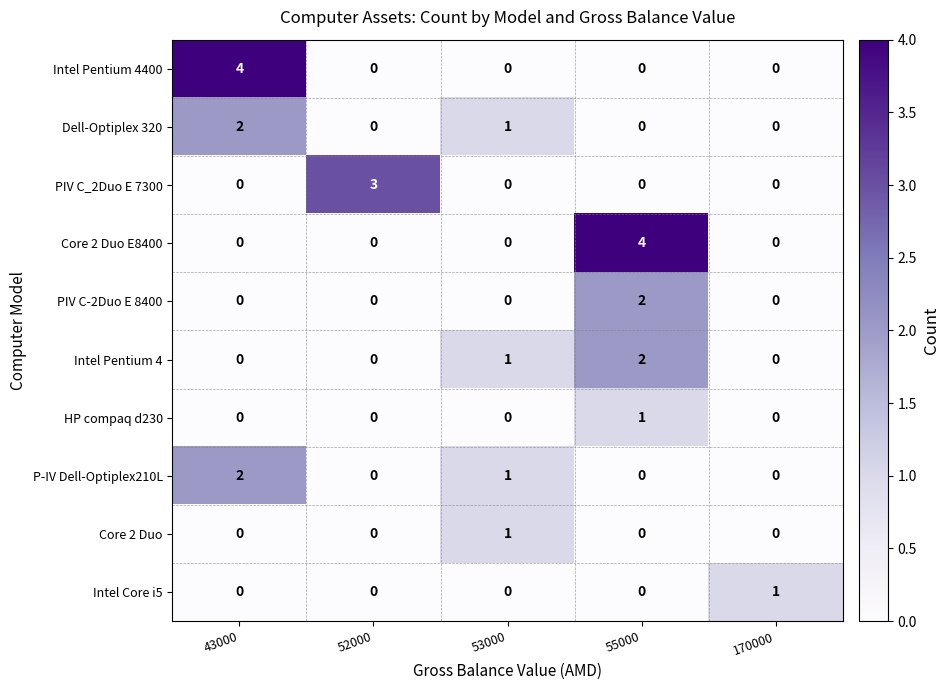

How many values in HP compaq d230 are above zero?

1